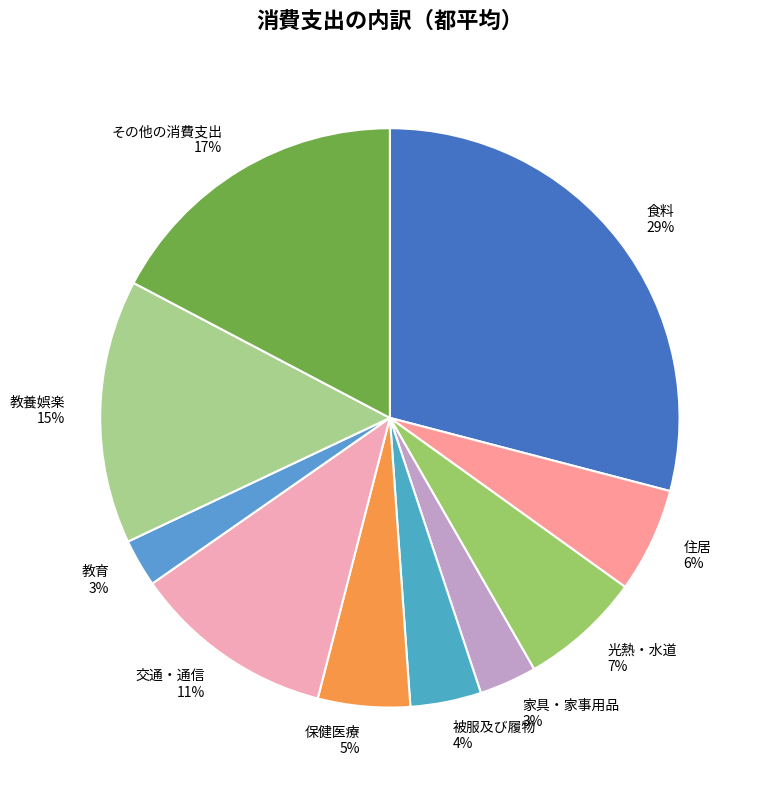

How many slices are in this pie chart?

10